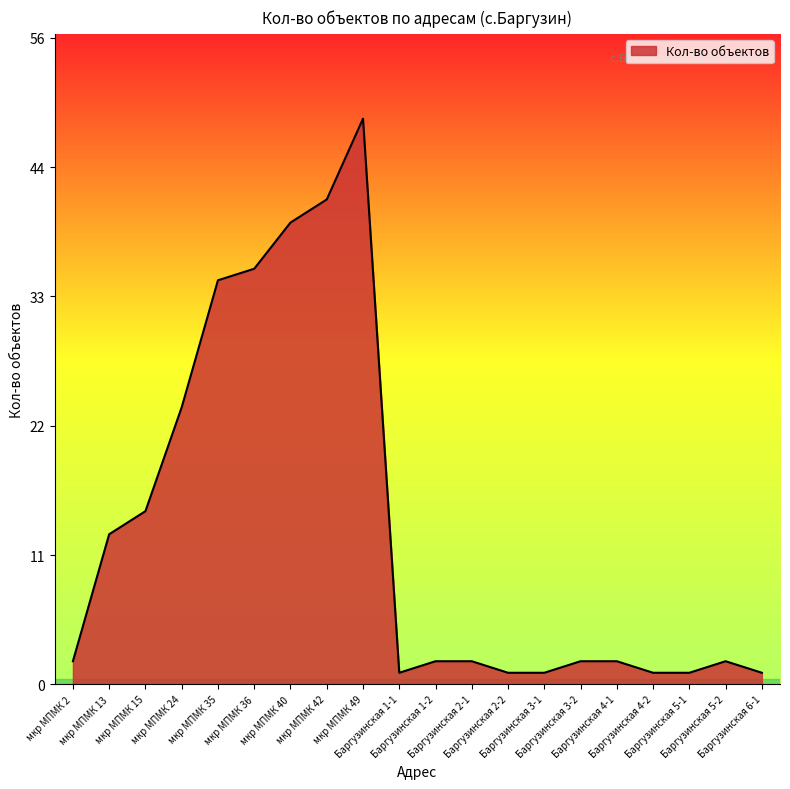

True or false: the data shows 27 at мкр МПМК 42.

False